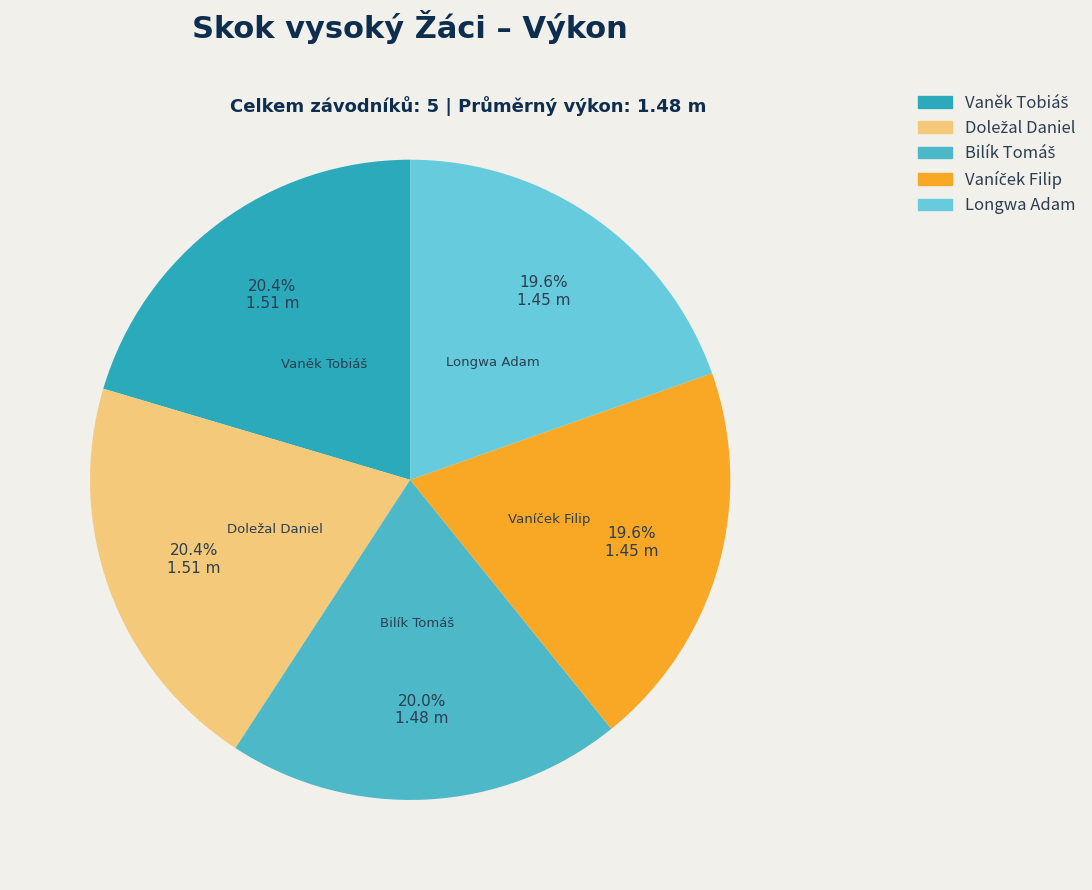

Is there a majority slice in this chart?

No